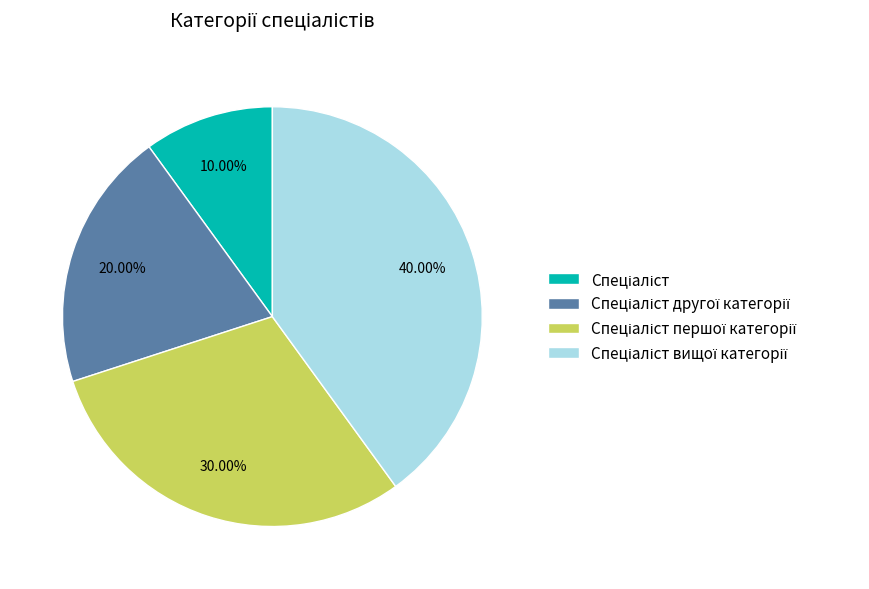

Is there any slice that represents more than half of the pie?

No